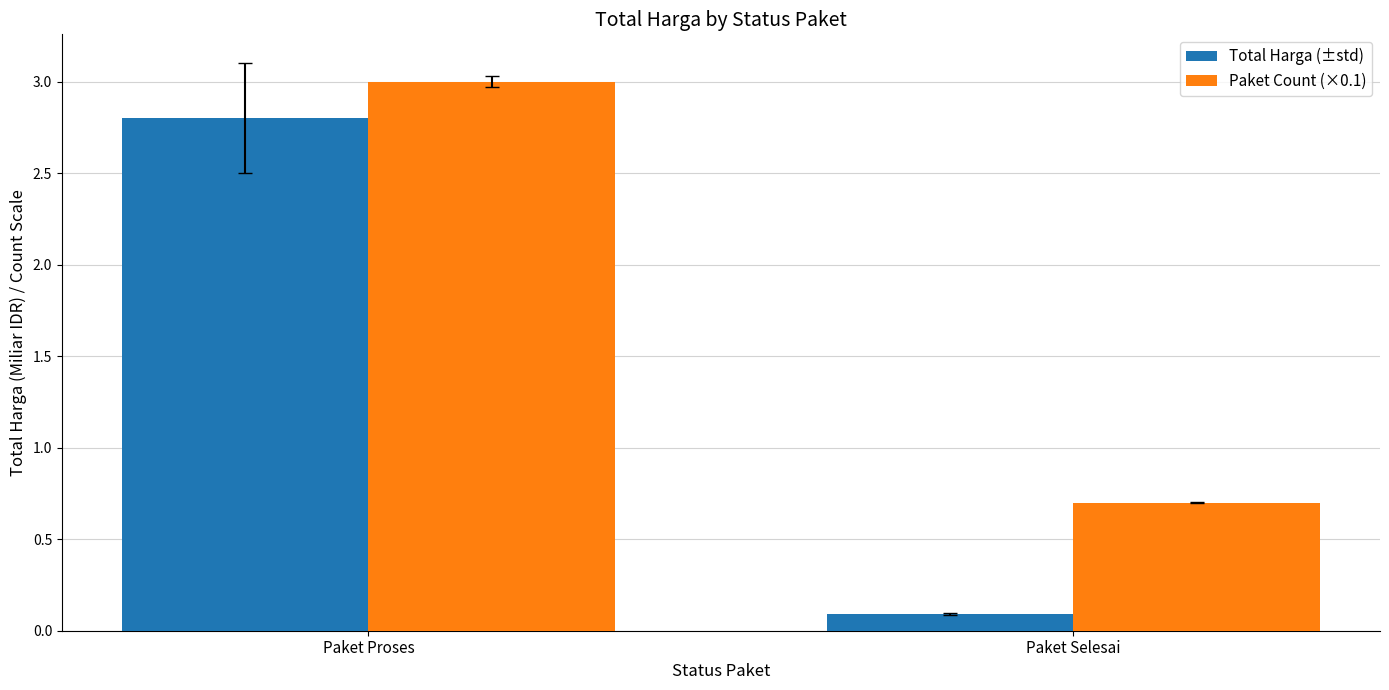

What is the label of the 1st bar from the left?

Paket Proses